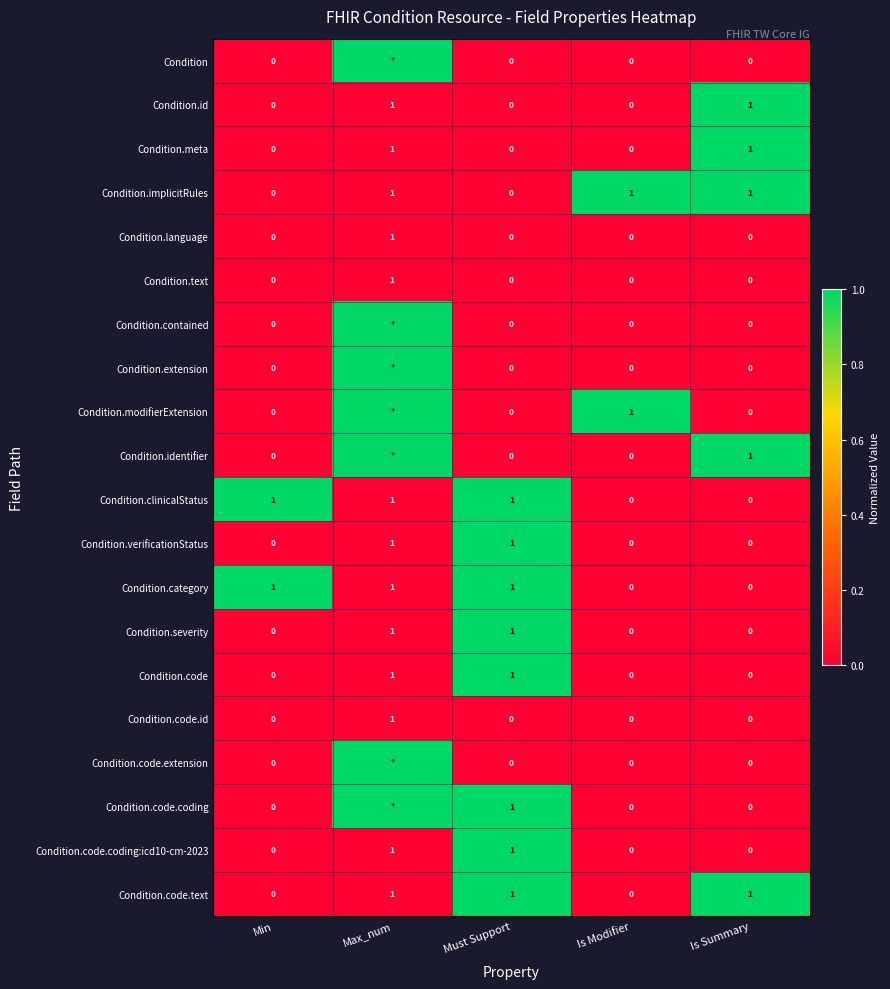

How many values in Condition.code.text are above zero?

3